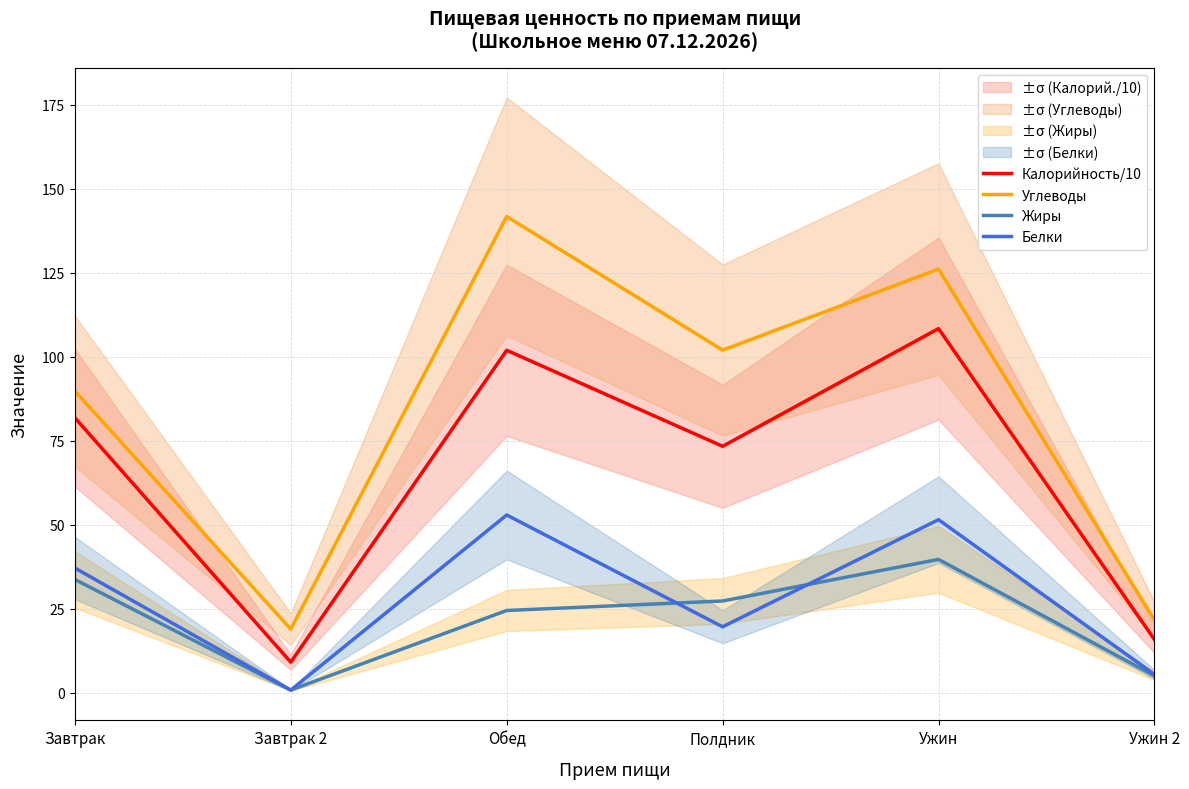

Reading right to left, what are all the values shown in this chart?

Калорийность/10: 15.8	108.3	73.3	101.9	9.1	81.8
Углеводы: 21.6	126.0	101.9	141.7	18.9	89.7
Жиры: 5.0	39.7	27.3	24.5	0.8	33.7
Белки: 5.4	51.5	19.6	52.9	0.8	37.1